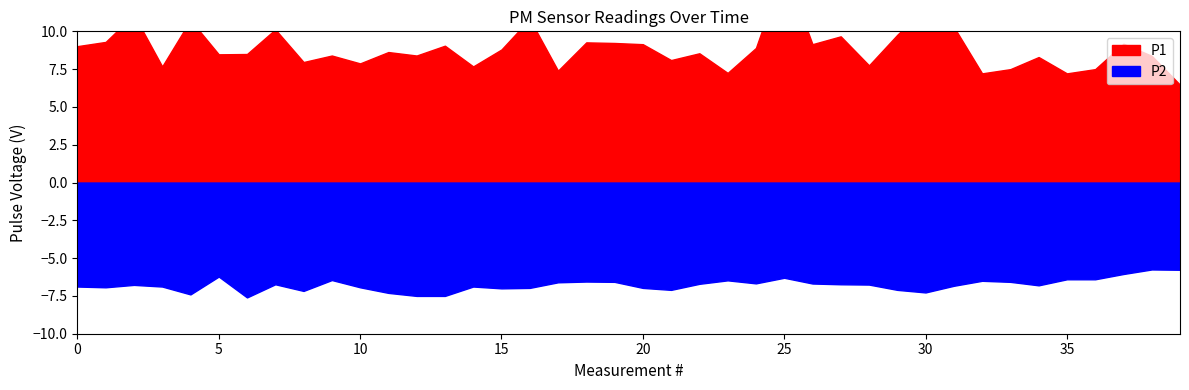

Rank the series by their maximum value, from lowest to highest.

P2, P1